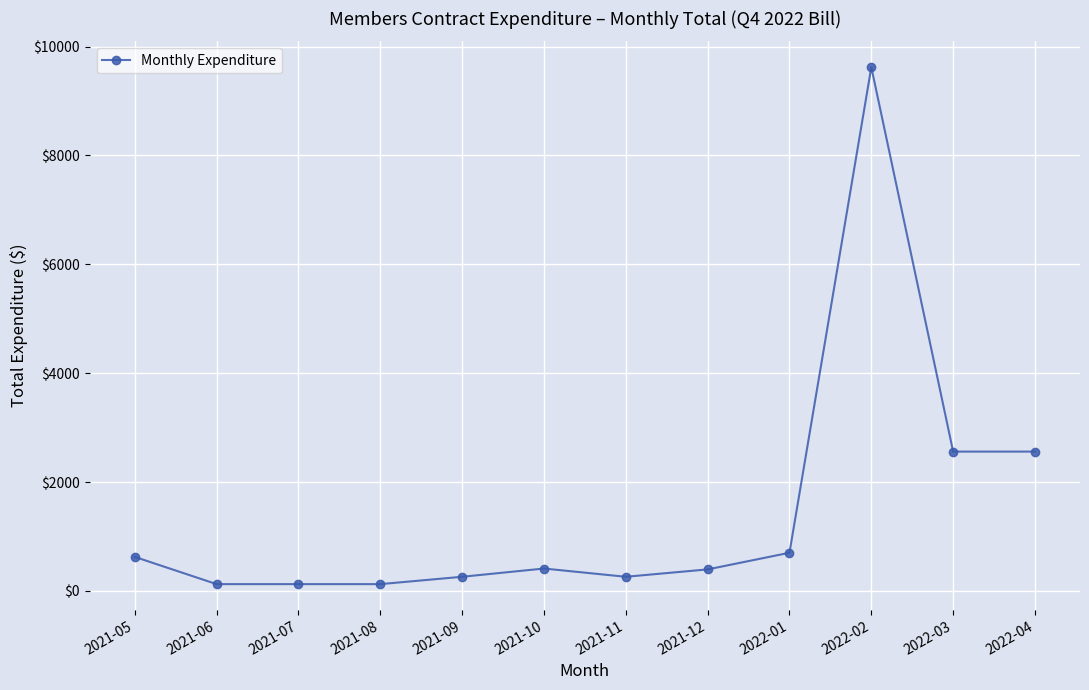

Which label corresponds to the largest value in the chart?

2022-02